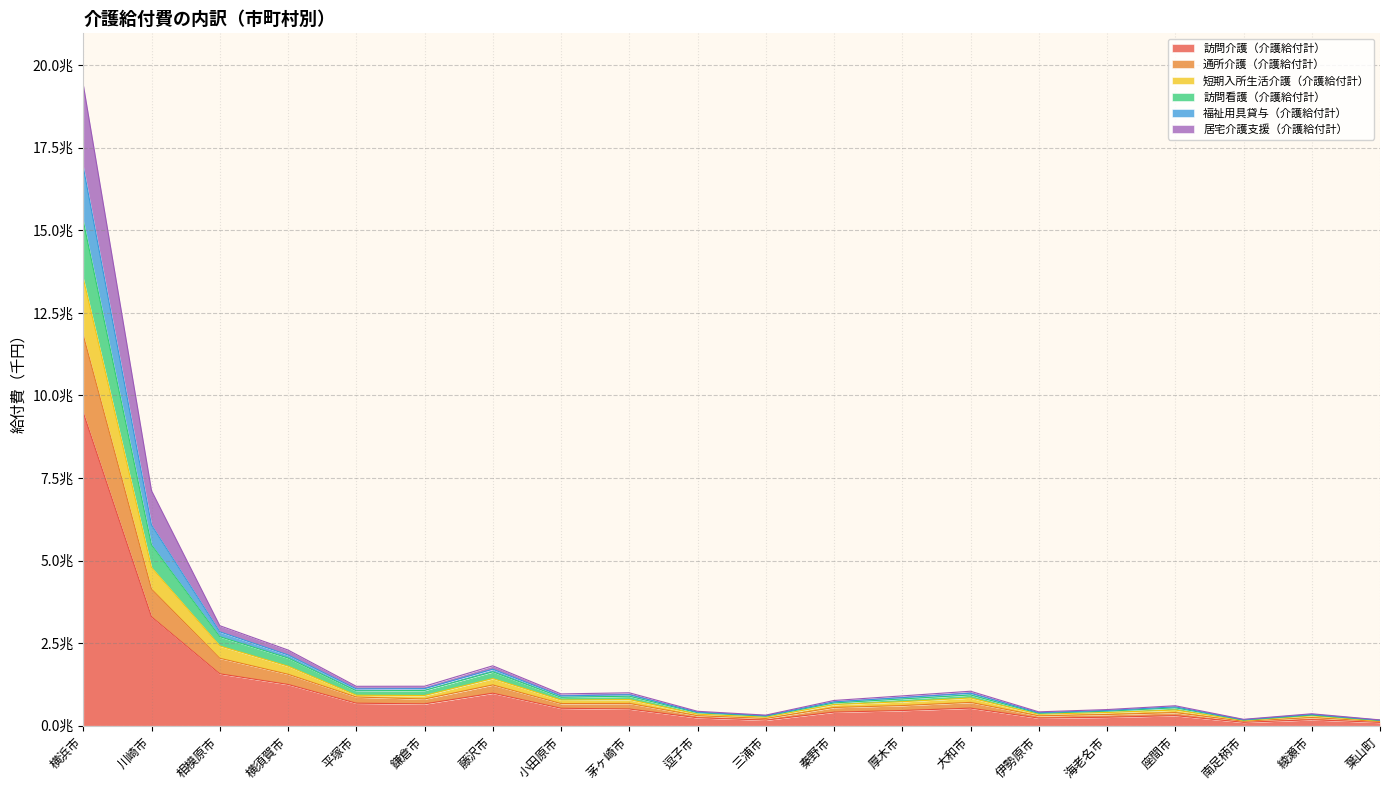

List the labels in order of 通所介護（介護給付計） value, smallest first.

葉山町, 南足柄市, 三浦市, 綾瀬市, 伊勢原市, 逗子市, 海老名市, 座間市, 秦野市, 厚木市, 小田原市, 茅ヶ崎市, 大和市, 鎌倉市, 平塚市, 藤沢市, 横須賀市, 相模原市, 川崎市, 横浜市